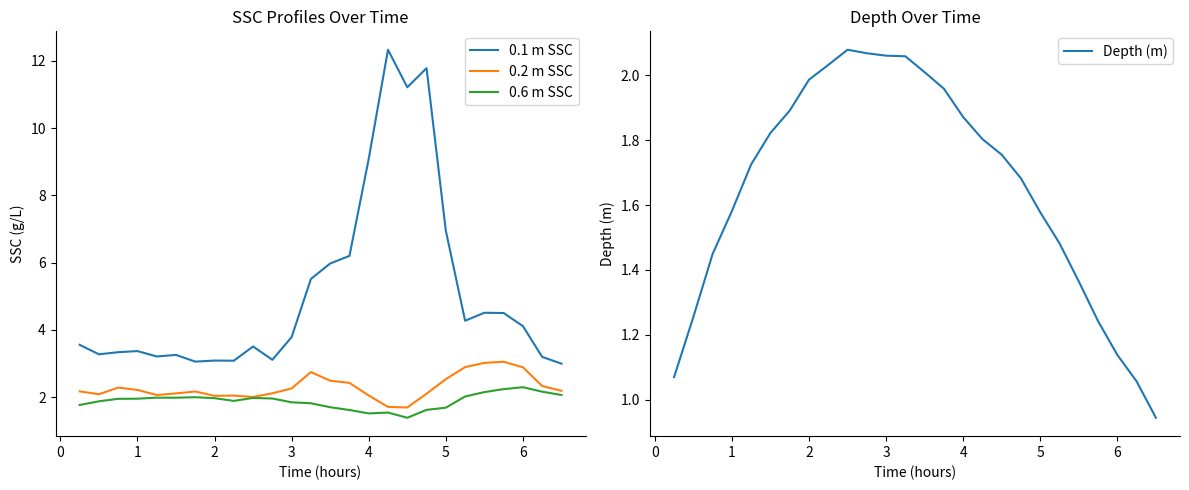

The 0.6 m SSC series shows 2.3 at 6. True or false?

True